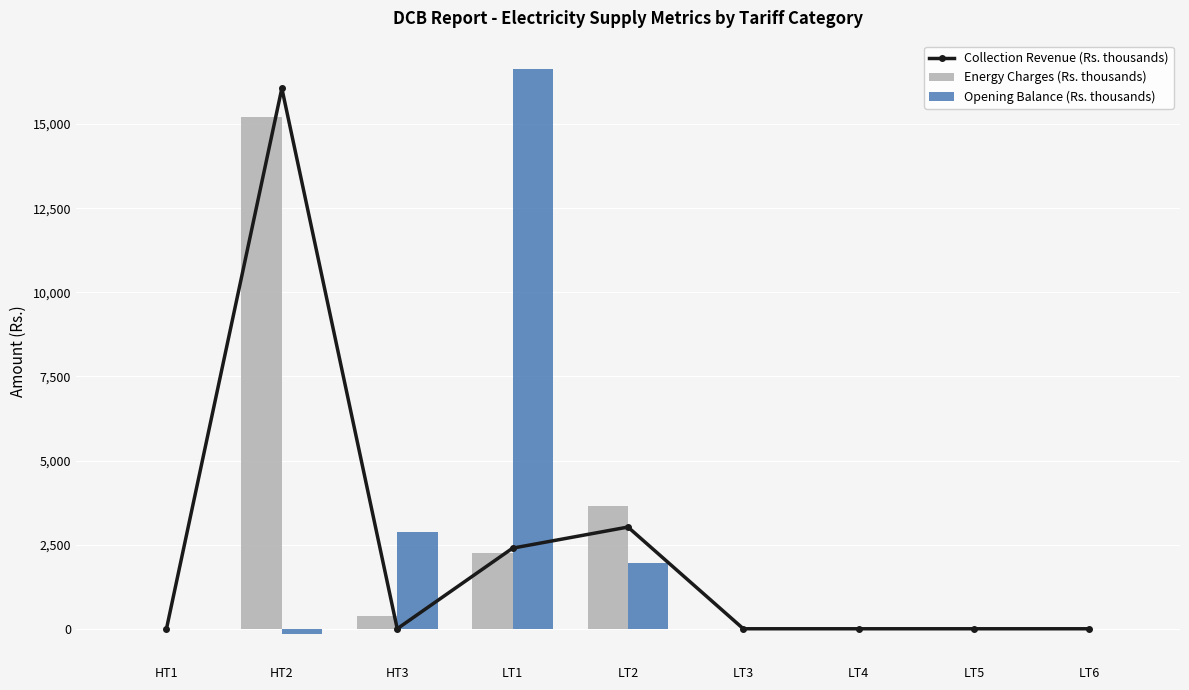

At which label does Energy Charges (Rs. thousands) reach its peak?

HT2